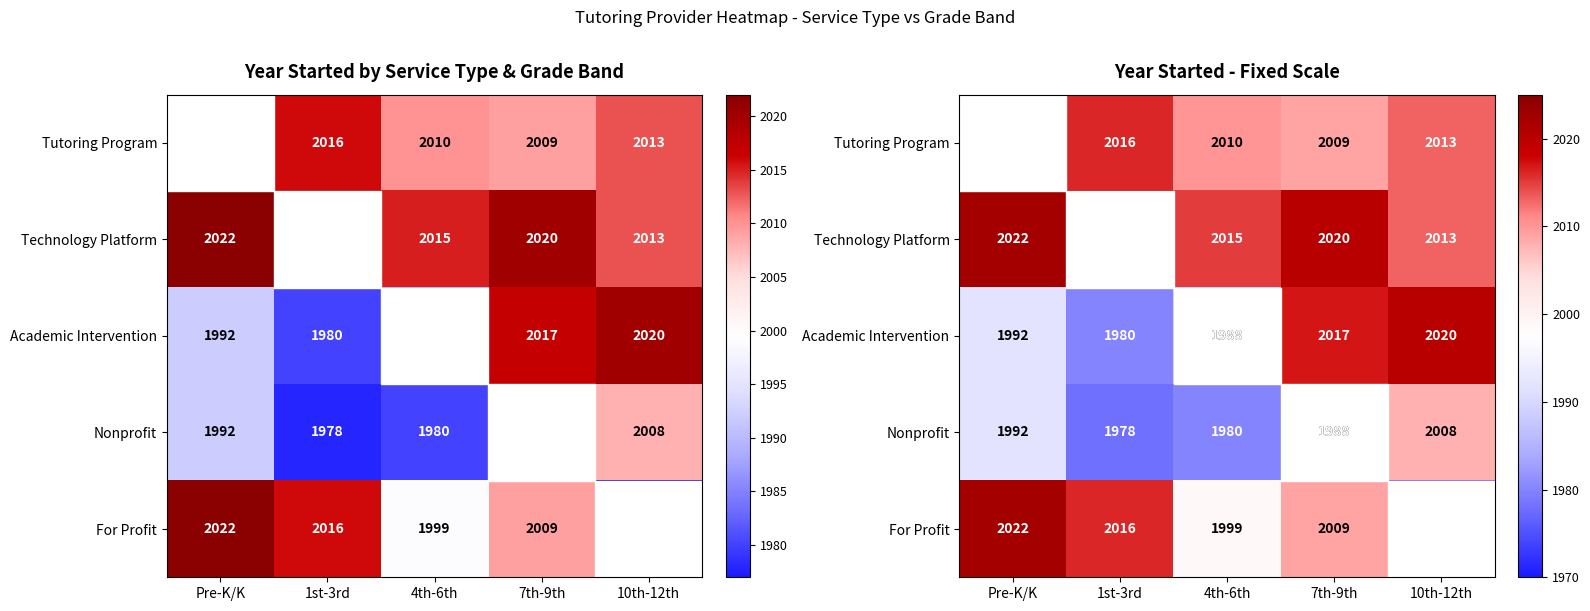

The Tutoring Program series shows 1368 at 4th-6th. True or false?

False